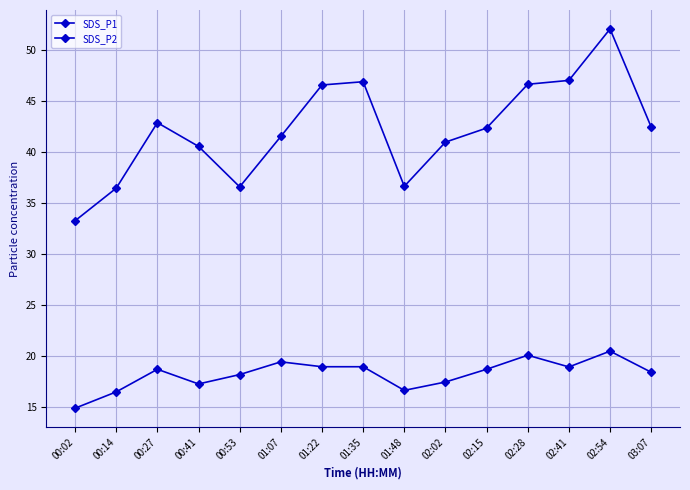

How many lines are shown in the chart?

2